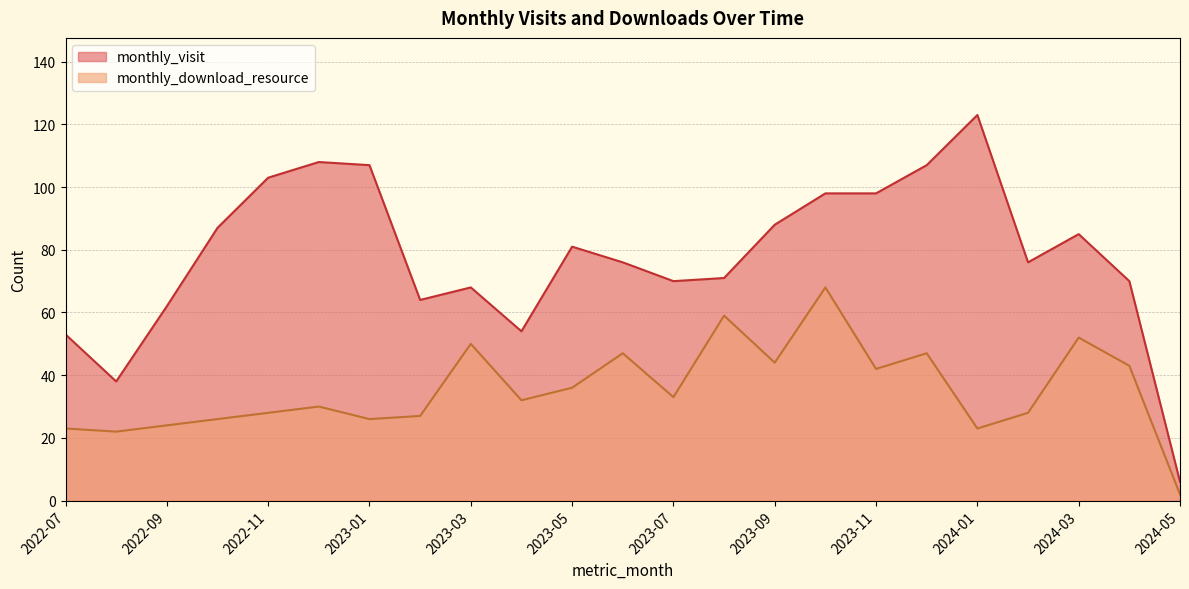

Which has a higher value, 2022-12 or 2023-03?

2022-12